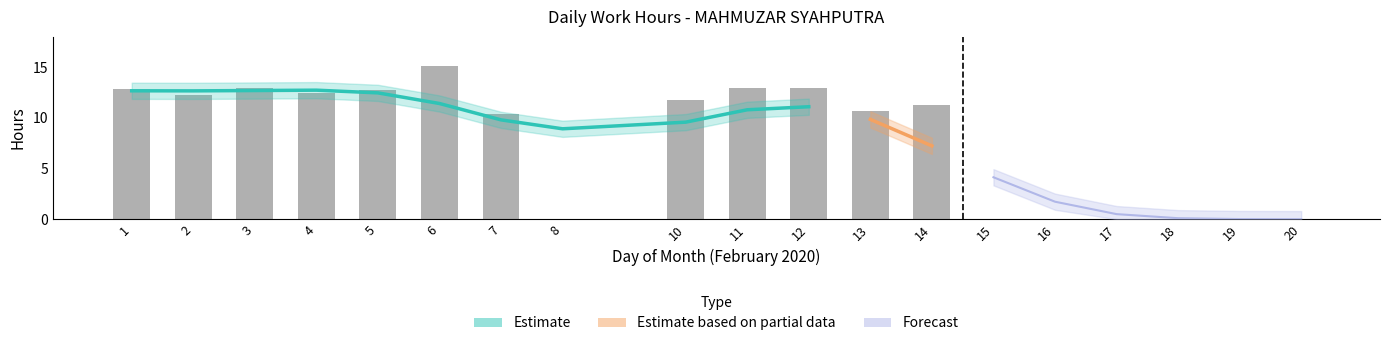

What is the difference between the maximum and minimum values?

15.1